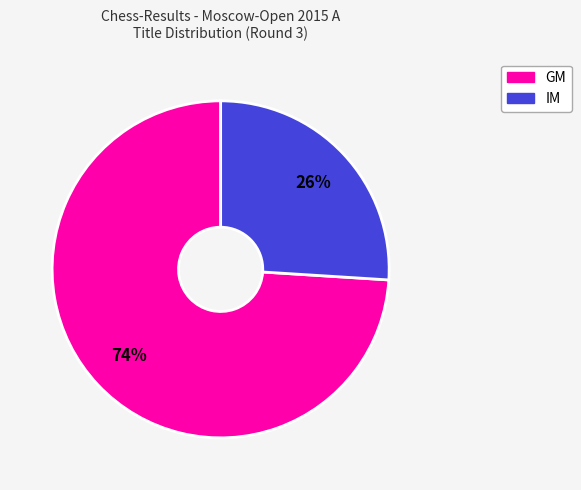

To the nearest percent, what percentage of the pie is GM?

74%